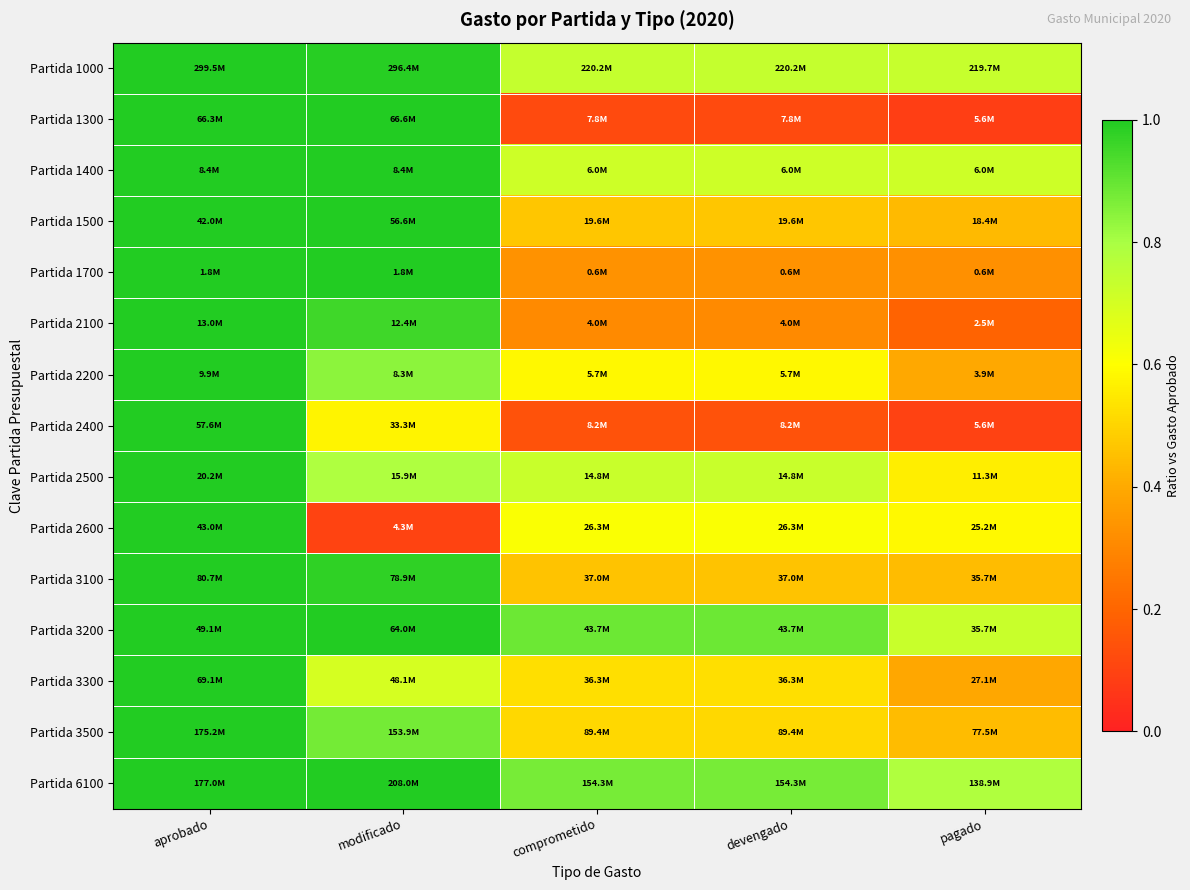

At how many categories does at least one series exceed 0?

5